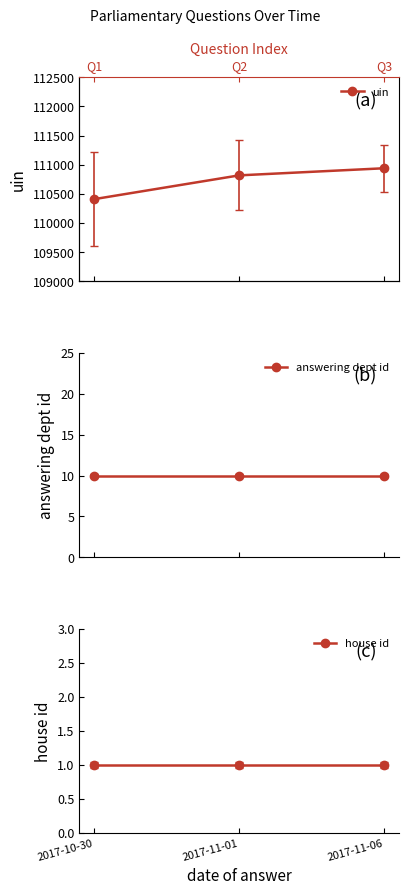

Between 2017-11-01 and 2017-11-06, which is larger?

2017-11-06